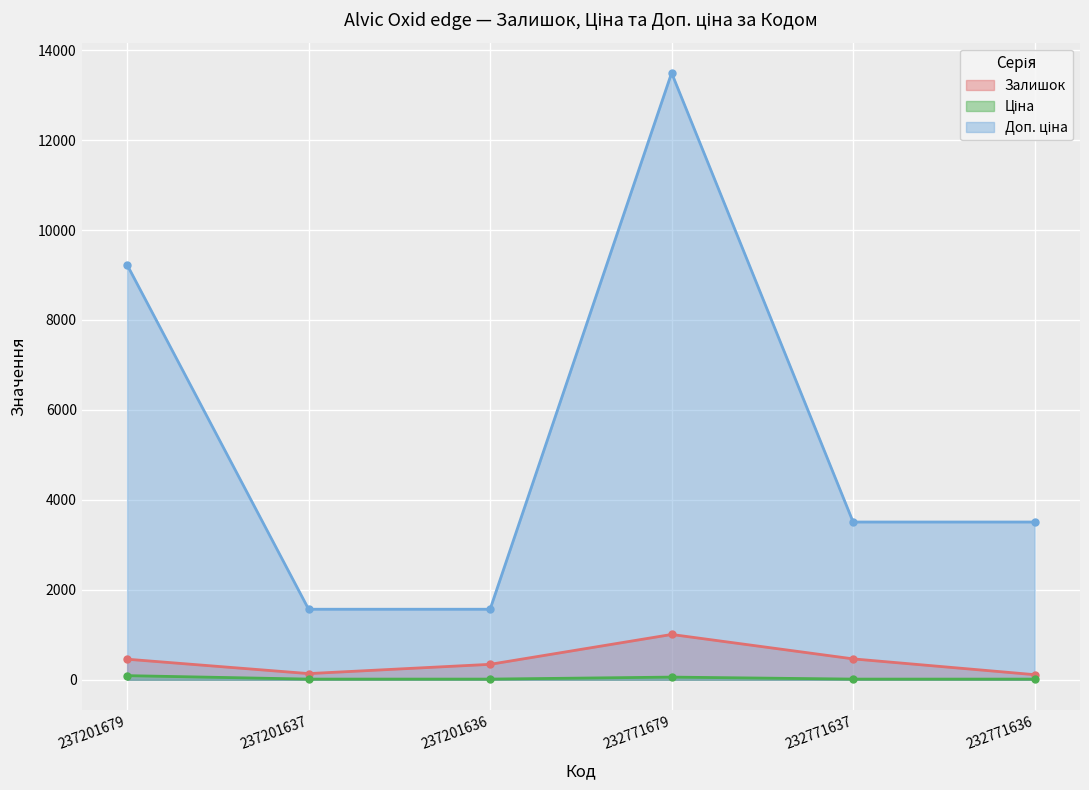

What is the lowest value of the Залишок series?

114.0